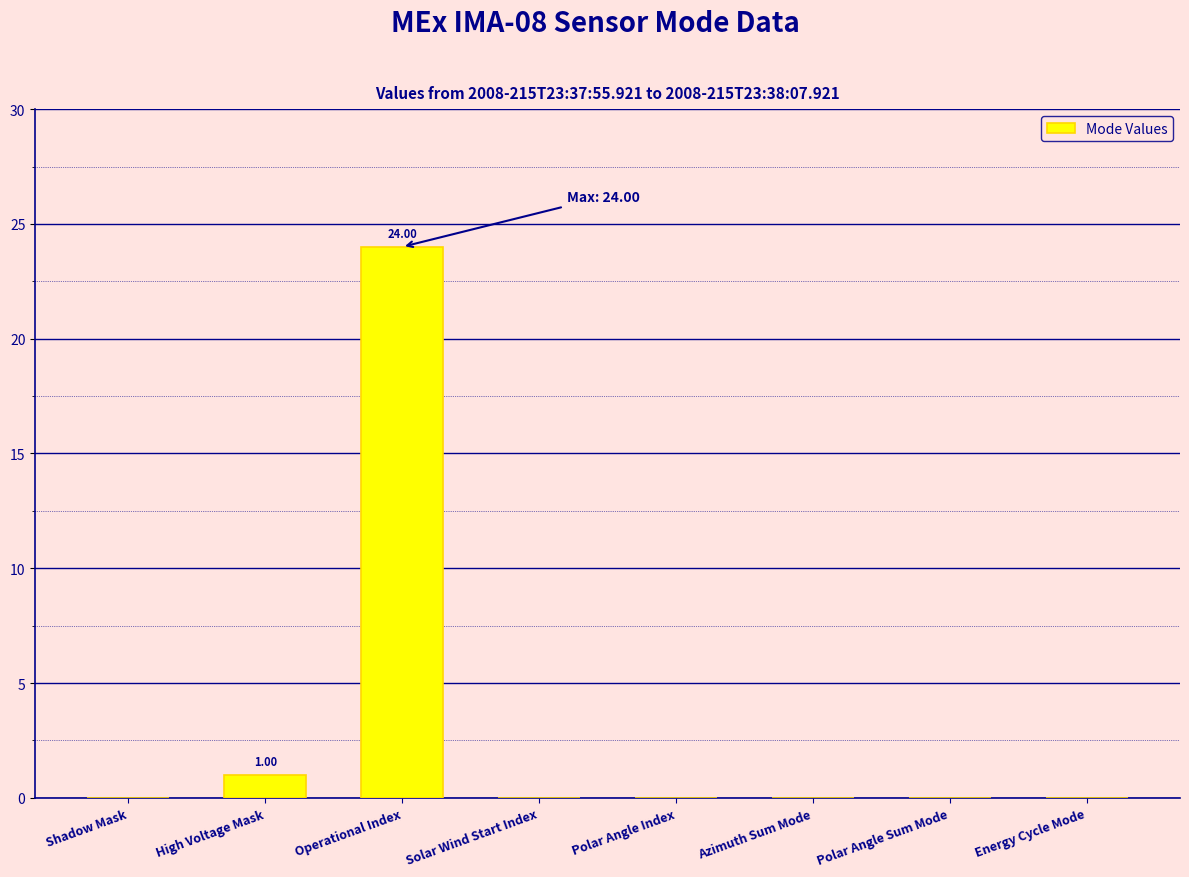

Reading left to right, transcribe all the data shown in this chart.

0	1	24	0	0	0	0	0